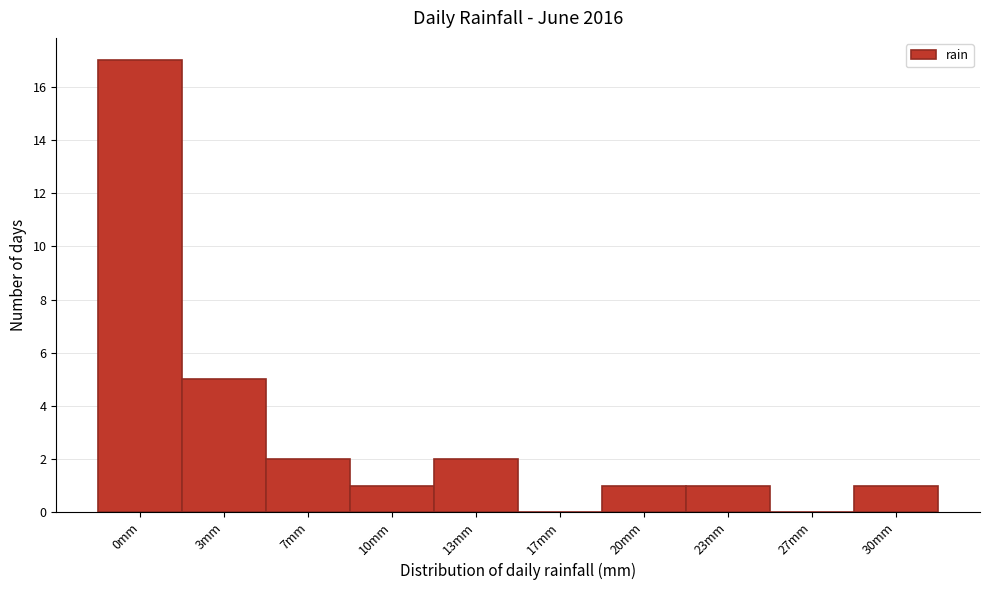

Reading right to left, extract all data points from this chart.

30mm=1	27mm=0	23mm=1	20mm=1	17mm=0	13mm=2	10mm=1	7mm=2	3mm=5	0mm=17